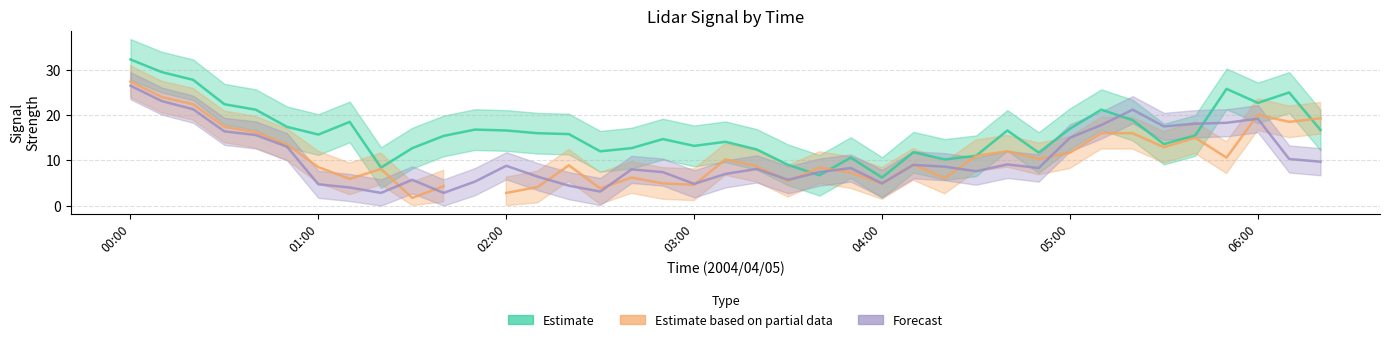

The value of col_3 (Partial) at 00:00 is 41.0. True or false?

False